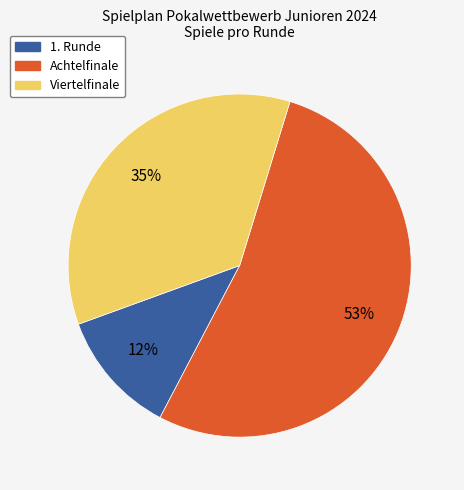

How many slices are in this pie chart?

3